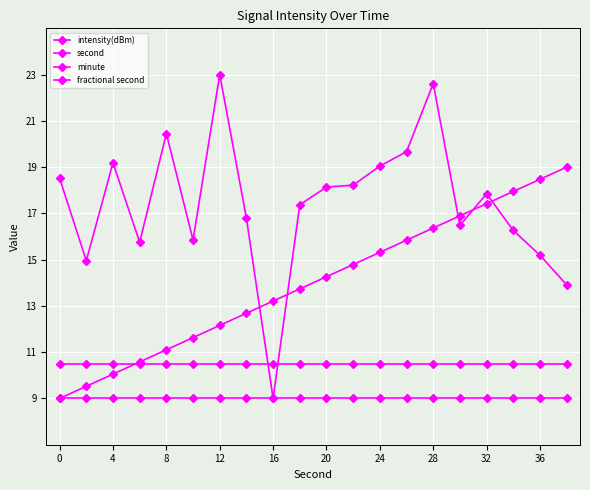

How many values in the intensity(dBm) series are below 17?

9